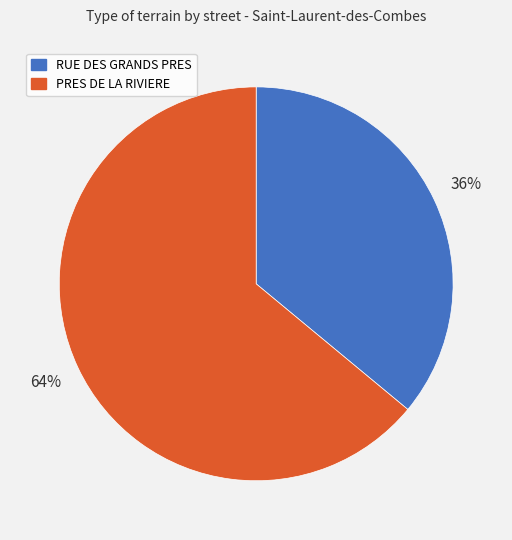

How many segments does this pie chart have?

2